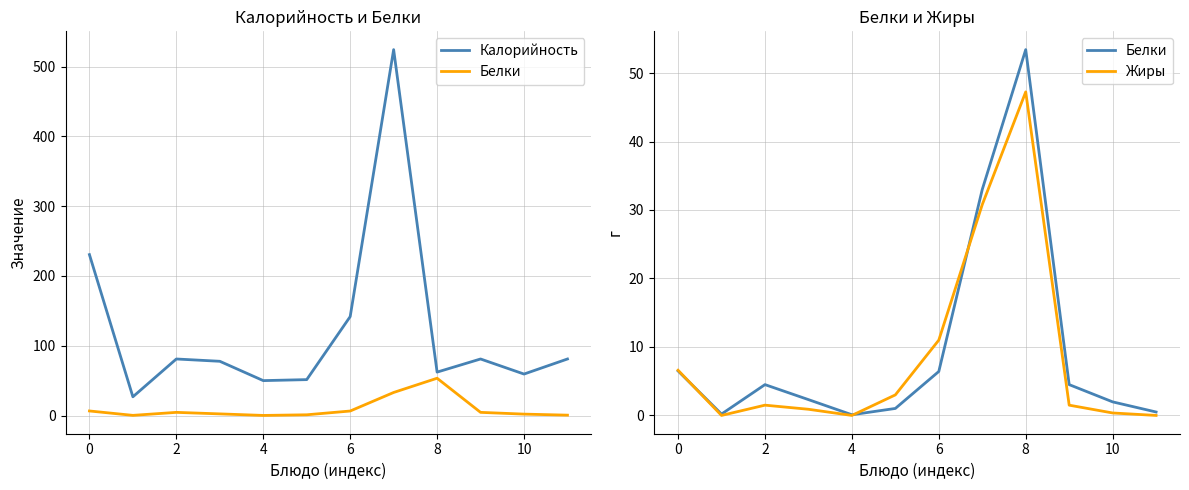

What are all the series names shown in the legend?

Калорийность, Белки, Жиры